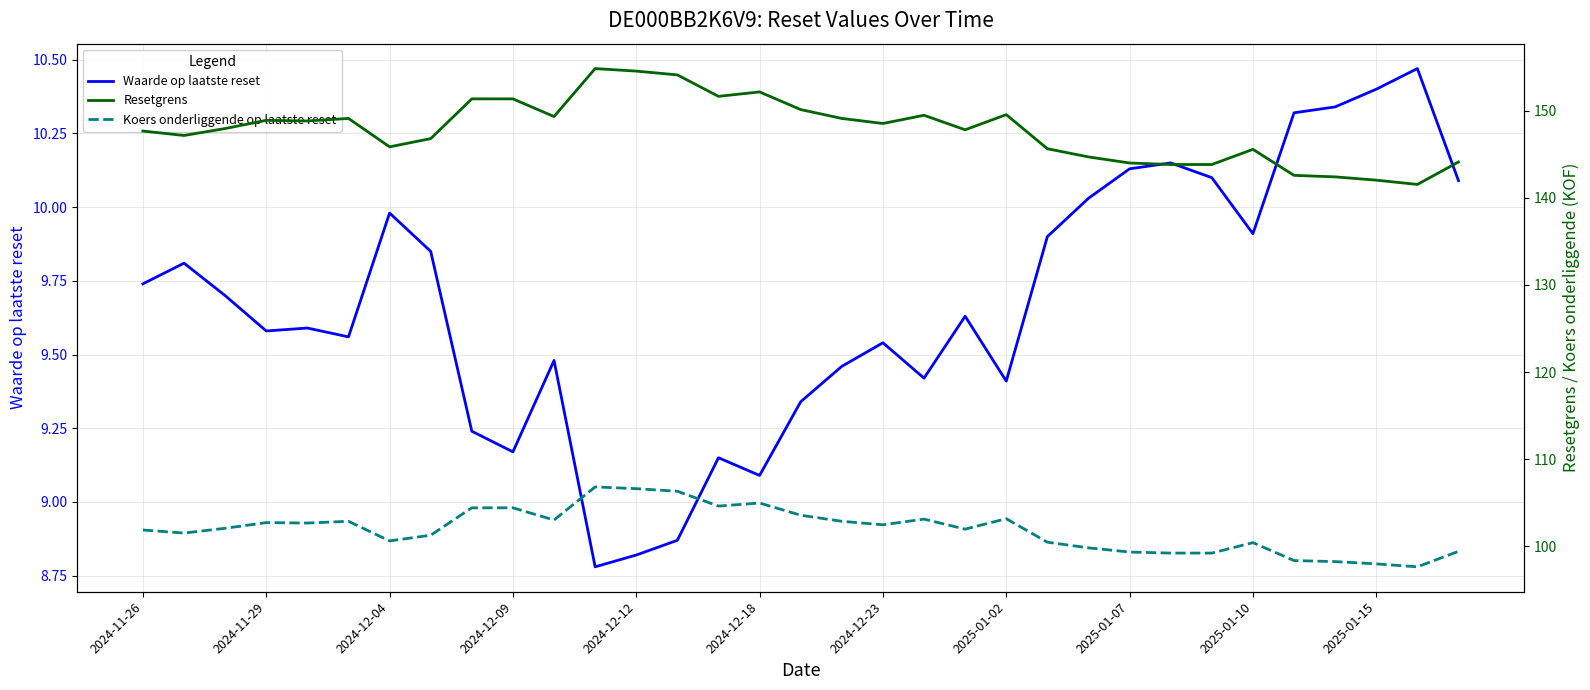

Reading right to left, list all the values displayed in this chart.

Waarde op laatste reset: 10.1	10.5	10.4	10.3	10.3	9.9	10.1	10.2	10.1	10.0	9.9	9.4	9.6	9.4	9.5	9.5	9.3	9.1	9.2	8.9	8.8	8.8	9.5	9.2	9.2	9.8	10.0	9.6	9.6	9.6	9.7	9.8	9.7
Resetgrens: 144.1	141.5	142.0	142.4	142.6	145.6	143.8	143.8	144.0	144.7	145.7	149.6	147.8	149.5	148.6	149.1	150.1	152.2	151.7	154.1	154.6	154.9	149.3	151.4	151.4	146.8	145.9	149.1	148.8	148.9	148.0	147.2	147.7
Koers onderliggende op laatste reset: 99.4	97.6	98.0	98.2	98.3	100.4	99.2	99.2	99.3	99.8	100.5	103.2	102.0	103.1	102.5	102.8	103.5	105.0	104.6	106.3	106.6	106.8	103.0	104.4	104.4	101.2	100.6	102.8	102.7	102.7	102.0	101.5	101.8